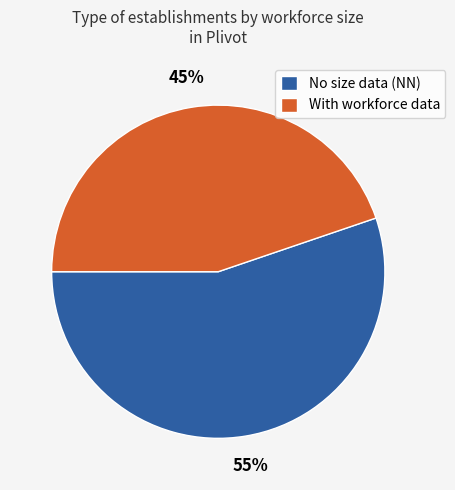

Is the sum of No size data (NN) and With workforce data greater than half?

Yes